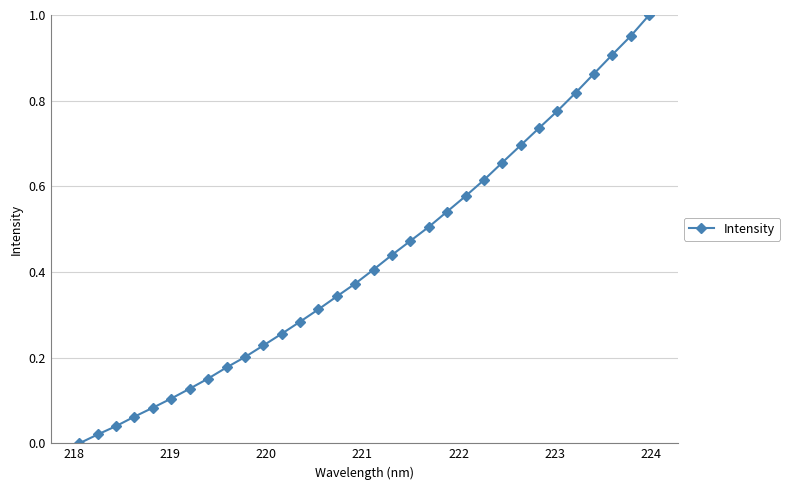

How many categories are shown in the chart?

32